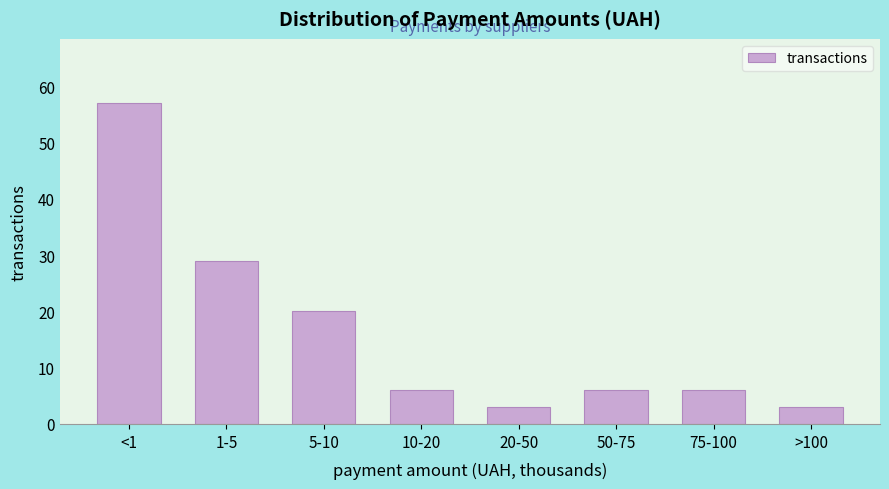

Reading left to right, what are all the values shown in this chart?

<1=57	1-5=29	5-10=20	10-20=6	20-50=3	50-75=6	75-100=6	>100=3